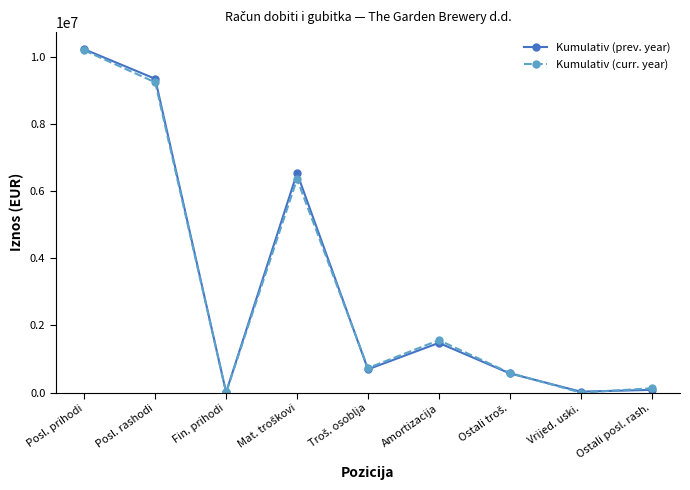

What is the value of the Kumulativ (prev. year) point at the 1st from the left?

10227145